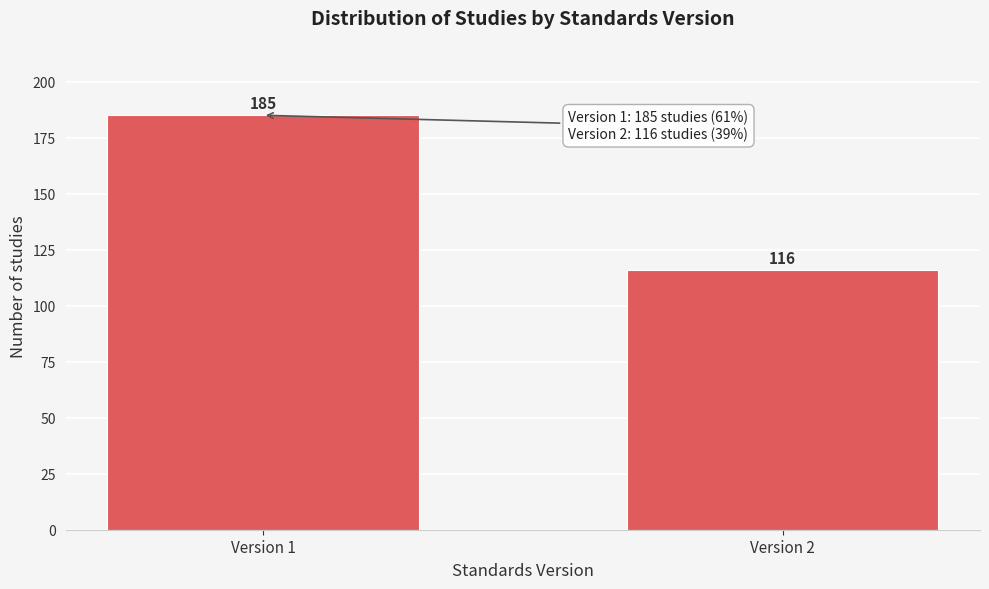

Reading left to right, extract all data points from this chart.

Version 1=185	Version 2=116